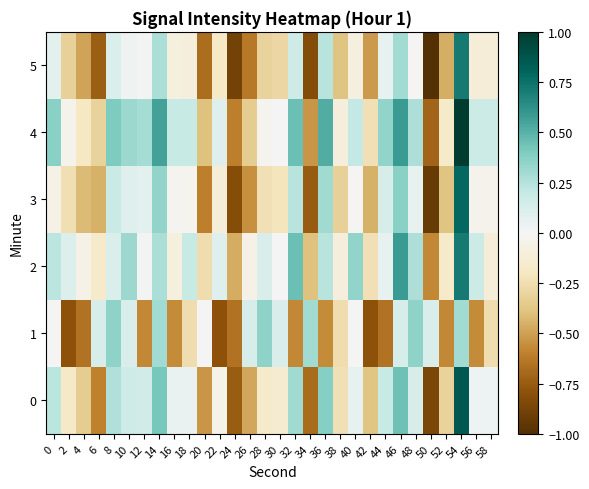

Reading left to right, extract all data points from this chart.

0: 0=0.2	2=-0.2	4=-0.3	6=-0.6	8=0.3	10=0.2	12=0.2	14=0.4	16=0.1	18=0.0	20=-0.5	22=-0.0	24=-0.7	26=-0.5	28=-0.2	30=-0.1	32=0.3	34=-0.7	36=0.4	38=-0.2	40=0.1	42=-0.4	44=0.2	46=0.4	48=0.1	50=-0.9	52=-0.3	54=0.9	56=0.0	58=0.0
1: 0=0.0	2=-0.8	4=-0.6	6=0.1	8=0.4	10=0.1	12=-0.6	14=0.3	16=-0.6	18=-0.3	20=0.0	22=-0.8	24=-0.6	26=0.1	28=0.4	30=0.1	32=-0.6	34=0.3	36=-0.6	38=-0.3	40=0.0	42=-0.8	44=-0.6	46=0.1	48=0.4	50=0.1	52=-0.6	54=0.3	56=-0.6	58=-0.3
2: 0=0.2	2=0.1	4=-0.1	6=-0.2	8=0.1	10=0.3	12=0.0	14=0.3	16=-0.1	18=0.2	20=-0.3	22=0.1	24=-0.5	26=-0.1	28=0.1	30=-0.0	32=0.4	34=-0.4	36=0.2	38=-0.1	40=0.3	42=-0.2	44=0.1	46=0.6	48=0.3	50=-0.6	52=-0.2	54=0.7	56=0.2	58=-0.1
3: 0=-0.1	2=-0.2	4=-0.4	6=-0.5	8=0.2	10=0.1	12=0.1	14=0.3	16=-0.0	18=-0.0	20=-0.6	22=-0.1	24=-0.8	26=-0.6	28=-0.2	30=-0.2	32=0.2	34=-0.8	36=0.3	38=-0.3	40=-0.0	42=-0.4	44=0.1	46=0.4	48=0.1	50=-0.9	52=-0.4	54=0.8	56=-0.0	58=-0.0
4: 0=0.4	2=-0.0	4=-0.2	6=-0.3	8=0.4	10=0.3	12=0.3	14=0.6	16=0.2	18=0.2	20=-0.4	22=0.1	24=-0.6	26=-0.3	28=-0.0	30=-0.0	32=0.4	34=-0.5	36=0.5	38=-0.1	40=0.2	42=-0.2	44=0.3	46=0.6	48=0.3	50=-0.7	52=-0.2	54=1.0	56=0.2	58=0.2
5: 0=0.1	2=-0.3	4=-0.5	6=-0.7	8=0.1	10=0.0	12=0.0	14=0.3	16=-0.1	18=-0.1	20=-0.7	22=-0.2	24=-0.9	26=-0.6	28=-0.3	30=-0.3	32=0.2	34=-0.8	36=0.2	38=-0.4	40=-0.1	42=-0.5	44=0.1	46=0.3	48=-0.0	50=-1.0	52=-0.5	54=0.7	56=-0.1	58=-0.1